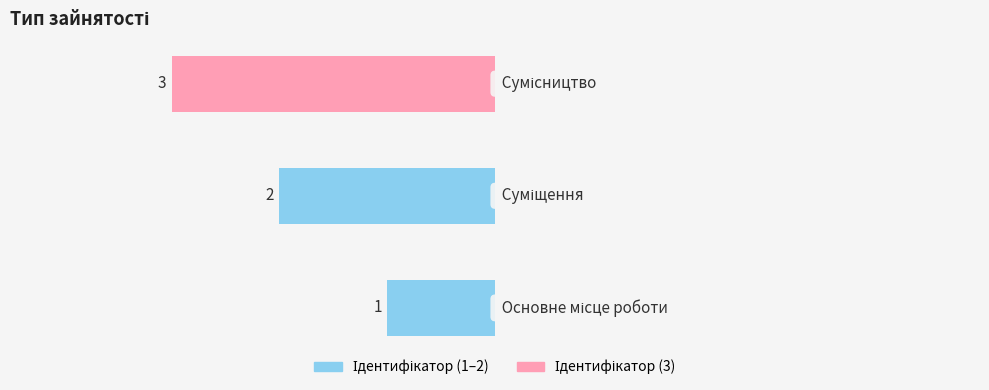

What is the value of the 1st bar from the left?

1